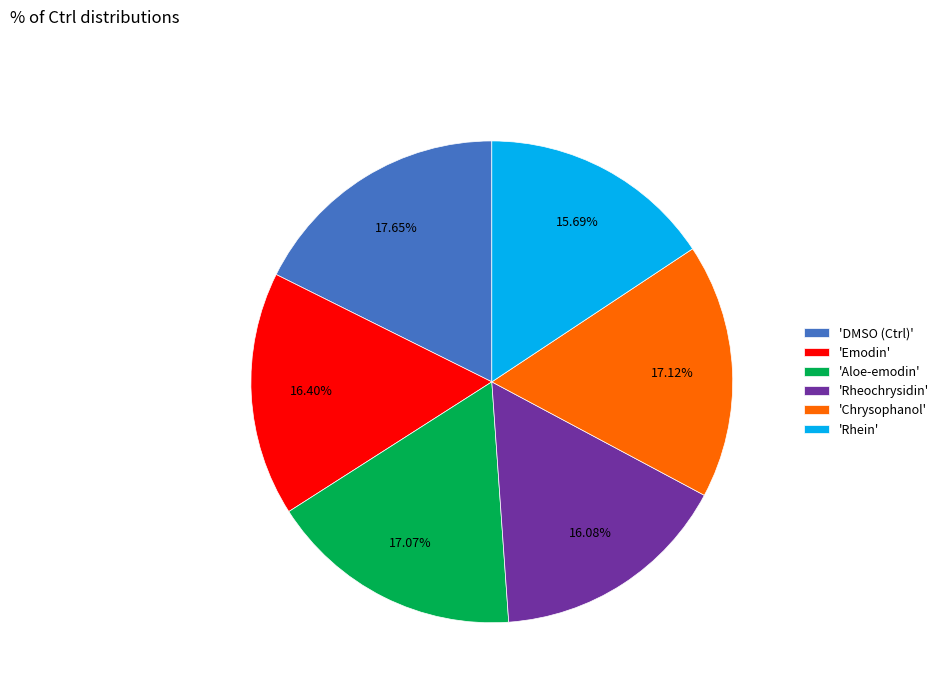

What is the ratio of the value at 'Chrysophanol' to the value at 'Rhein'?

1.1